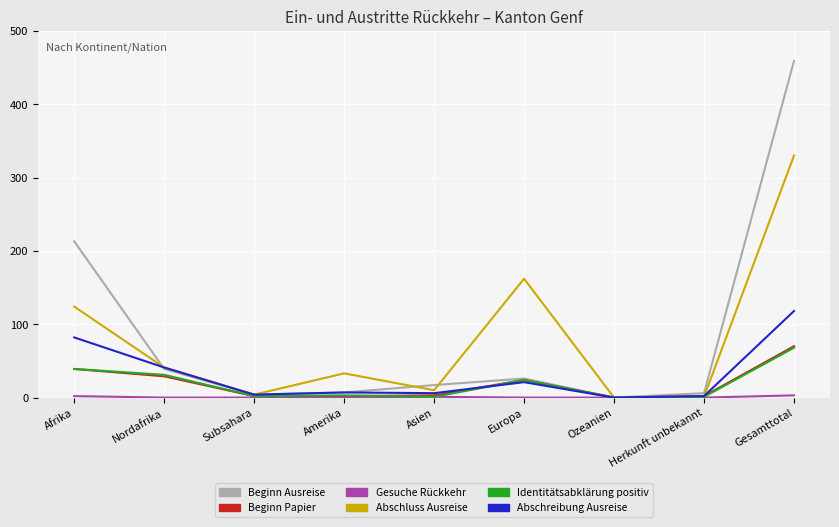

Count the number of categories in the chart.

9